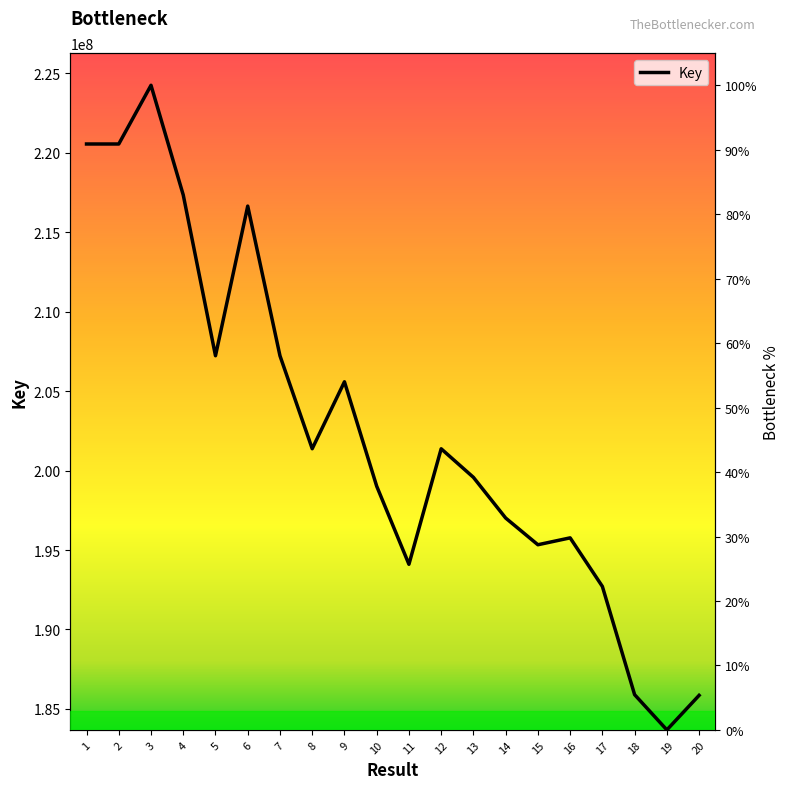

Rank the categories by value from lowest to highest.

19, 20, 18, 17, 11, 15, 16, 14, 10, 13, 12, 8, 9, 7, 5, 6, 4, 2, 1, 3